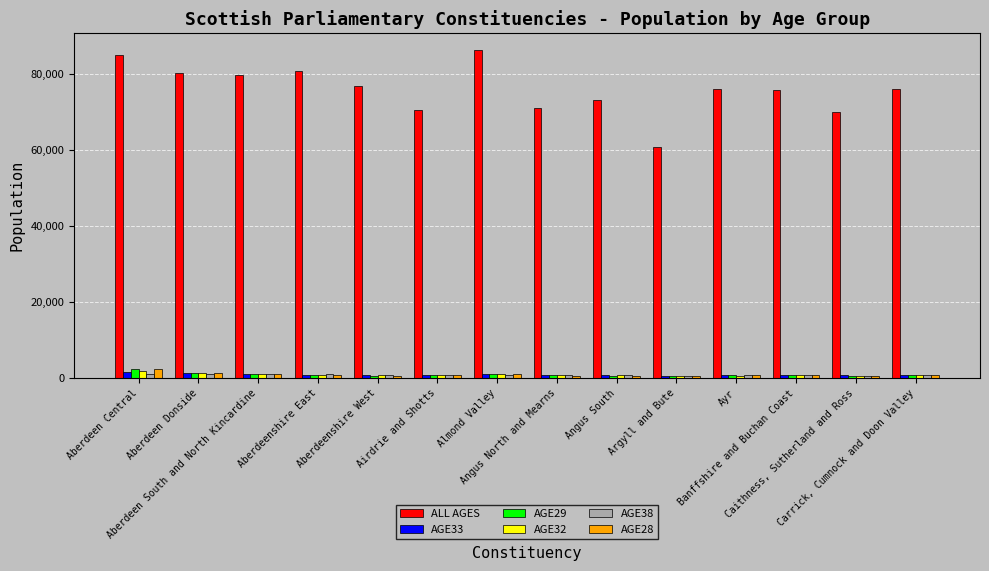

Which series has the largest total across all categories?

ALL AGES